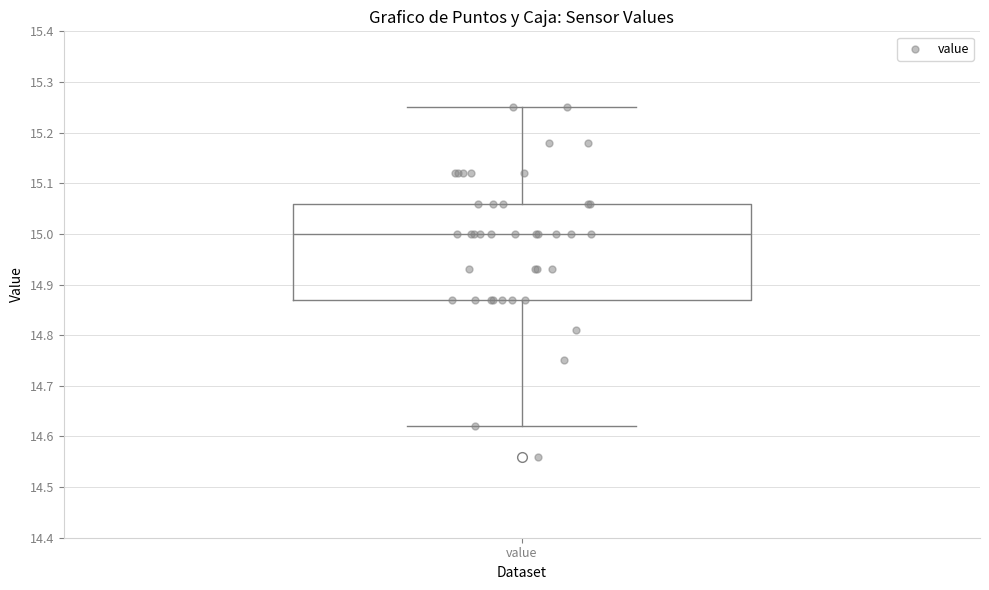

Read this box plot against the y-axis: the position of the median line, the range covered by the box, and the ends of both whiskers. The values are not printed on the chart, so give them approximately, as read against the axis.

median 15.00, box 14.87 to 15.06, whiskers 14.62 to 15.25